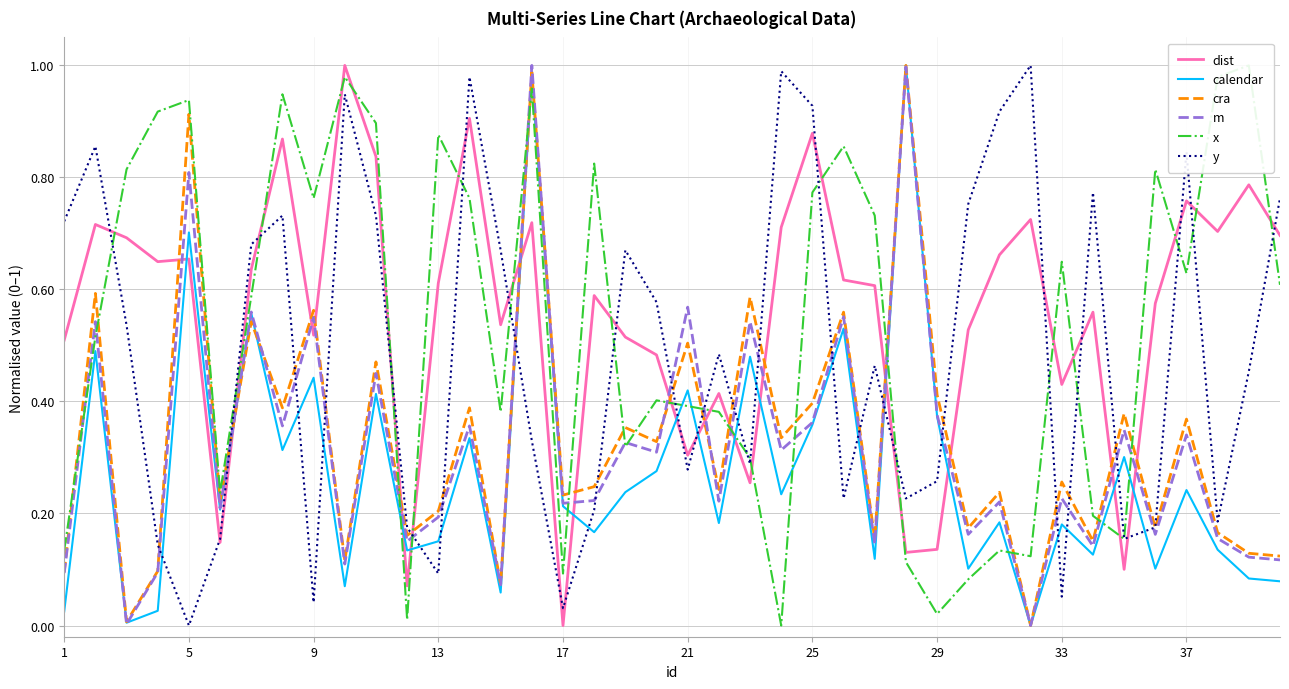

Which category has the lowest value in the y series?

5